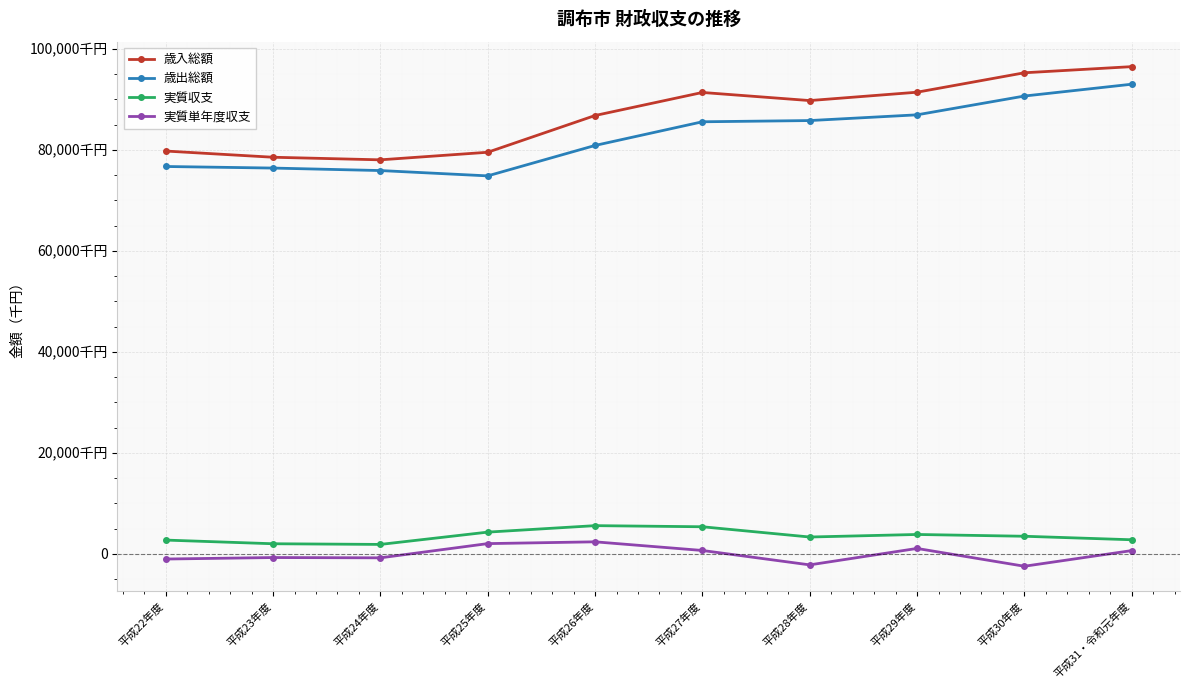

Does the chart have visible grid lines?

Yes